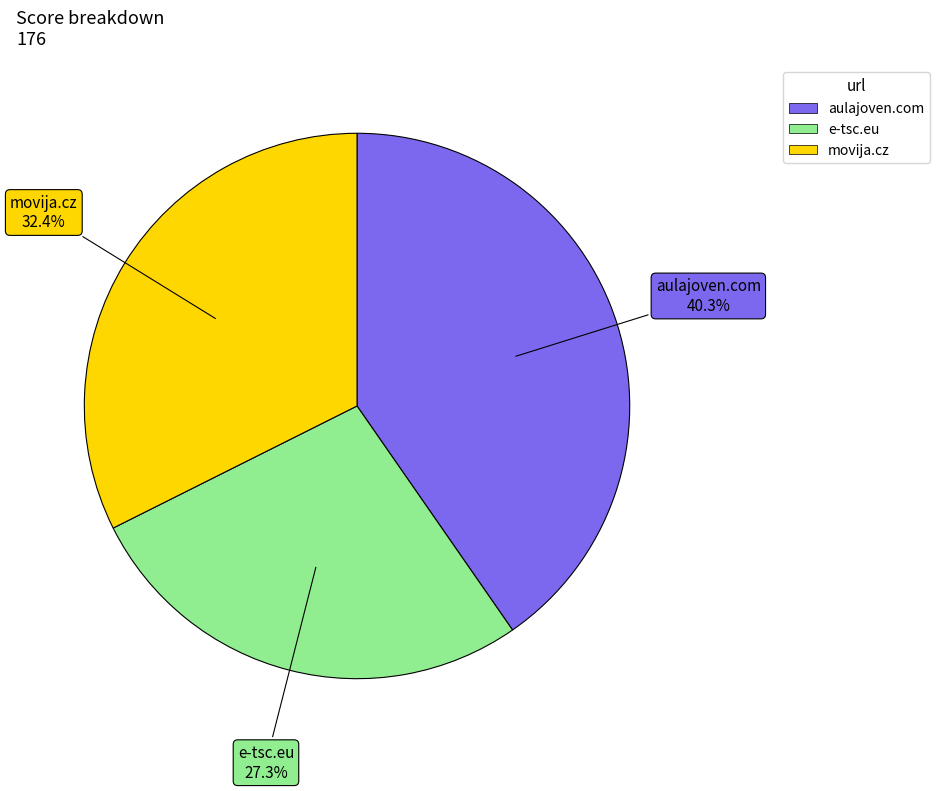

What is the smallest slice in the pie chart?

e-tsc.eu